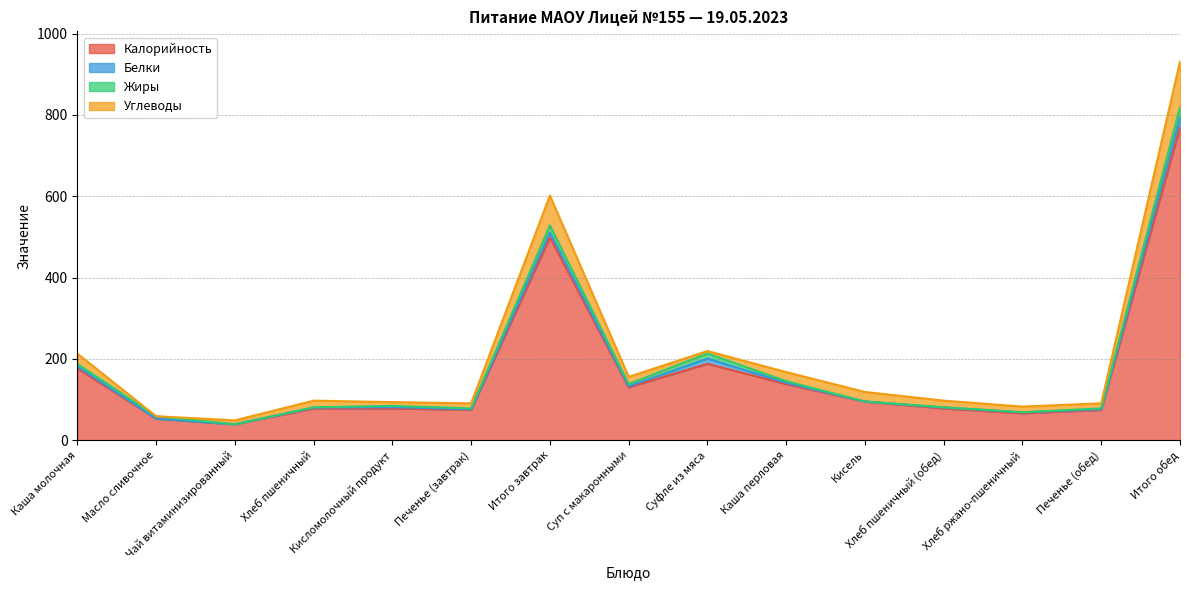

Rank the series at Масло сливочное from highest to lowest value.

Калорийность, Жиры, Углеводы, Белки